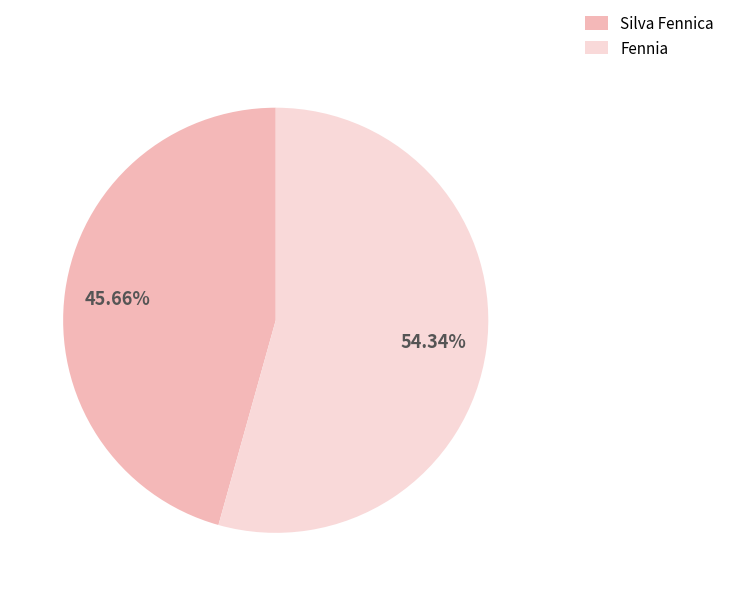

To the nearest percent, what percentage of the pie is Silva Fennica?

46%